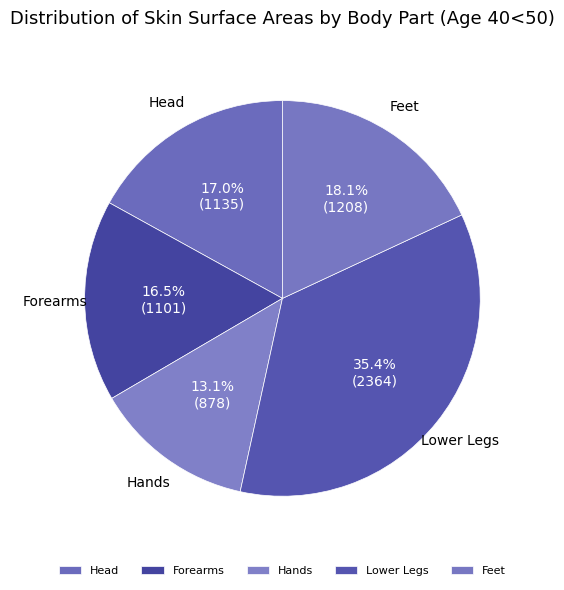

What percentage is NOT represented by Feet?

81.9%